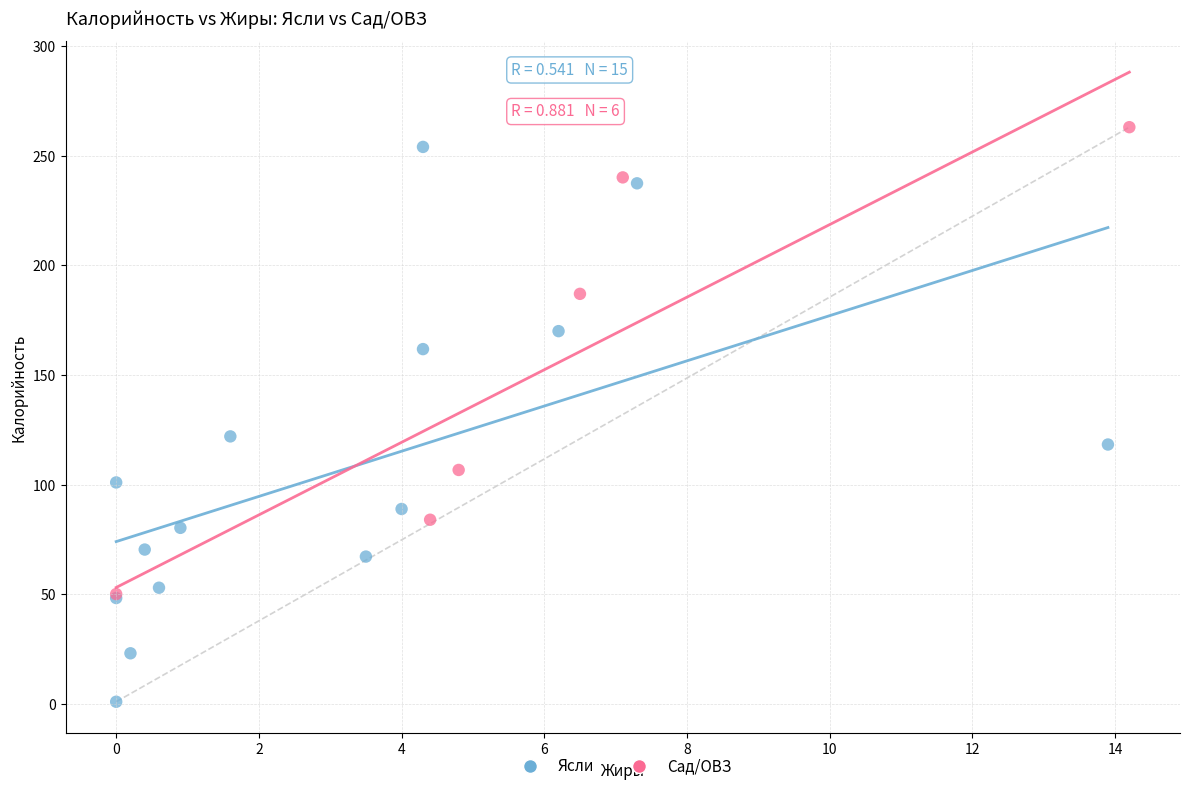

Which series reaches the minimum Y coordinate?

Ясли